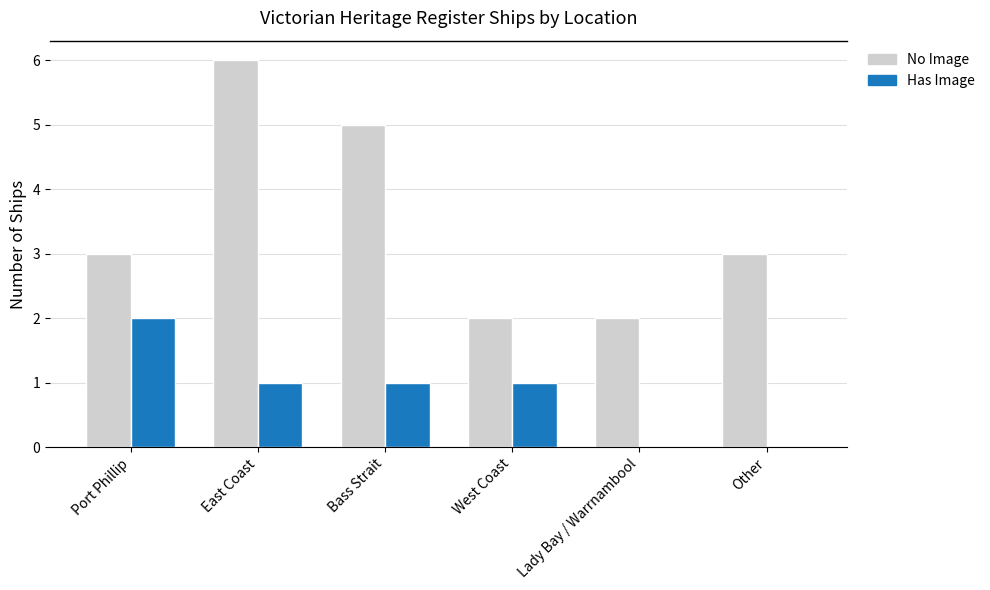

True or false: No Image has a value of 4 at Other.

False